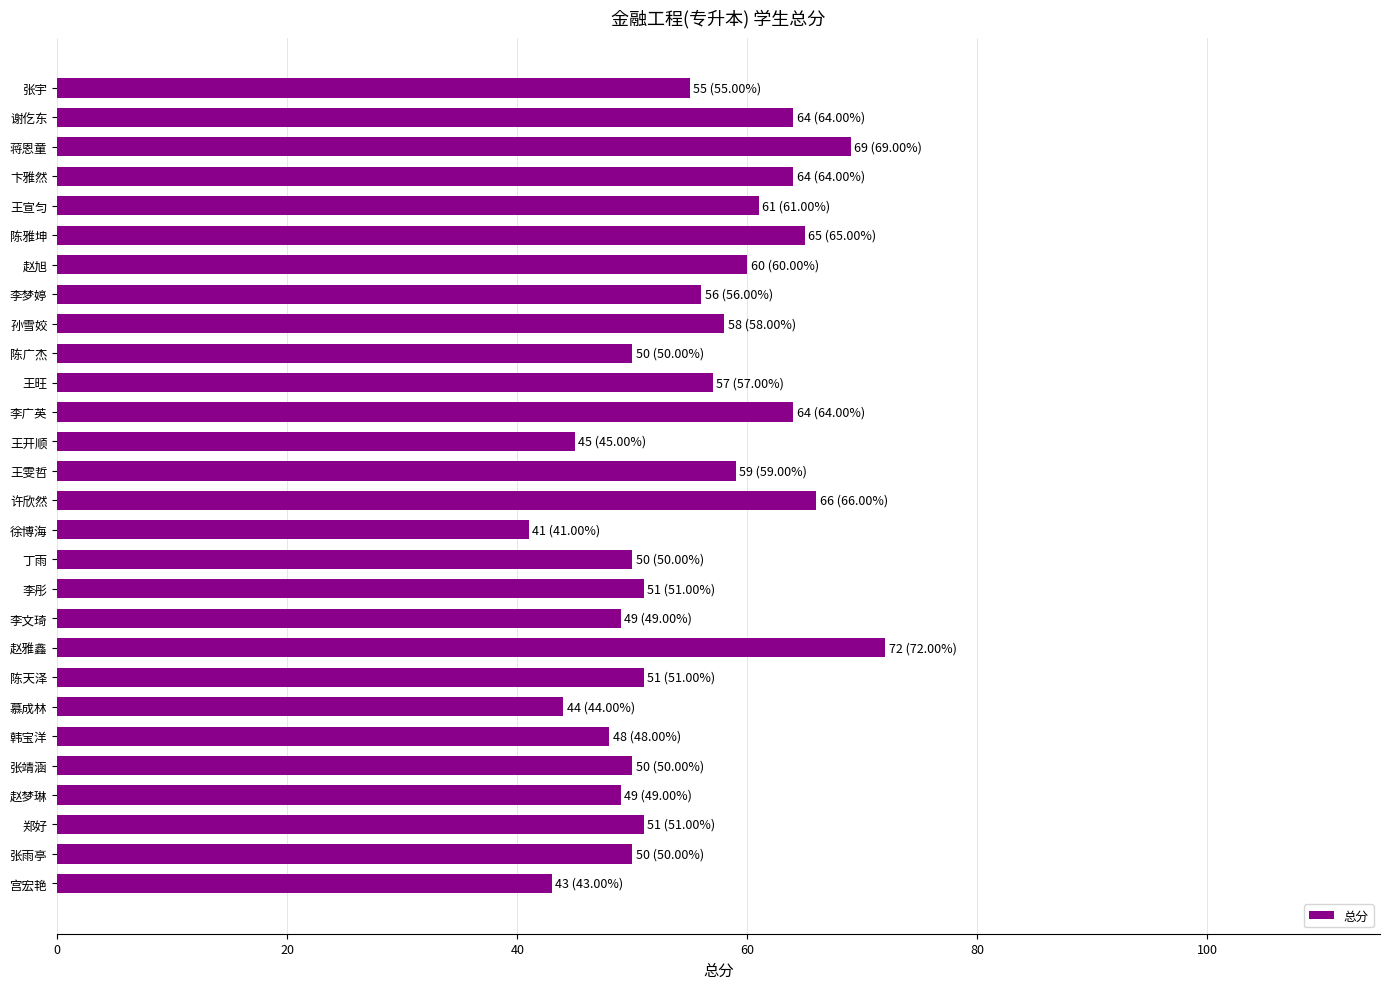

Does the chart contain any negative values?

No